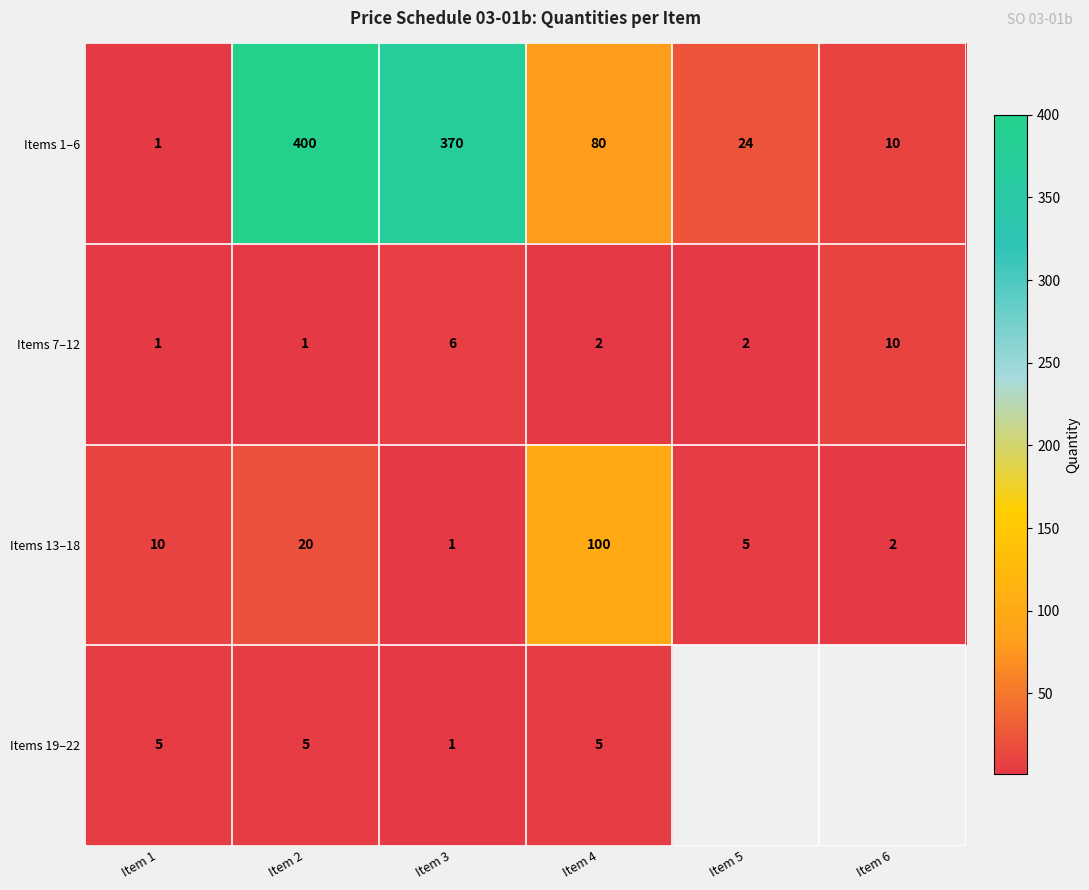

At which label does Items 13–18 reach its minimum?

Item 3